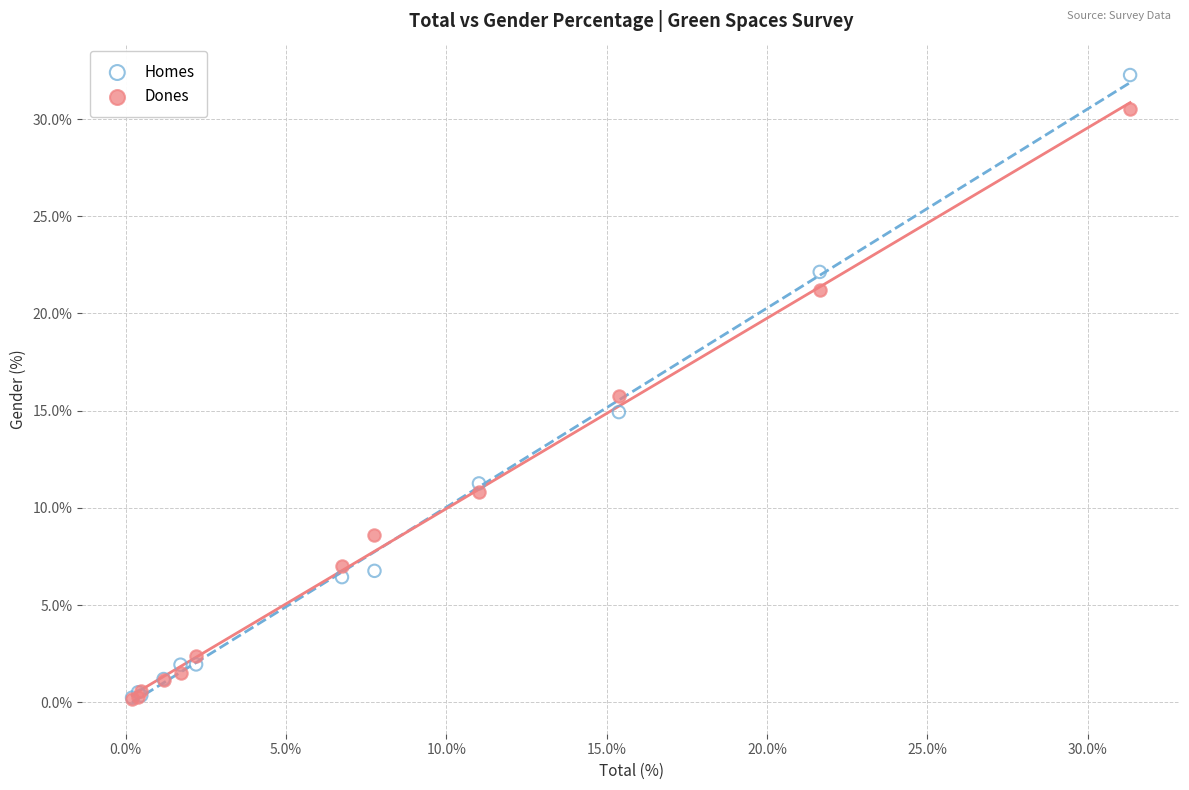

Which series contains the highest Y value?

Homes